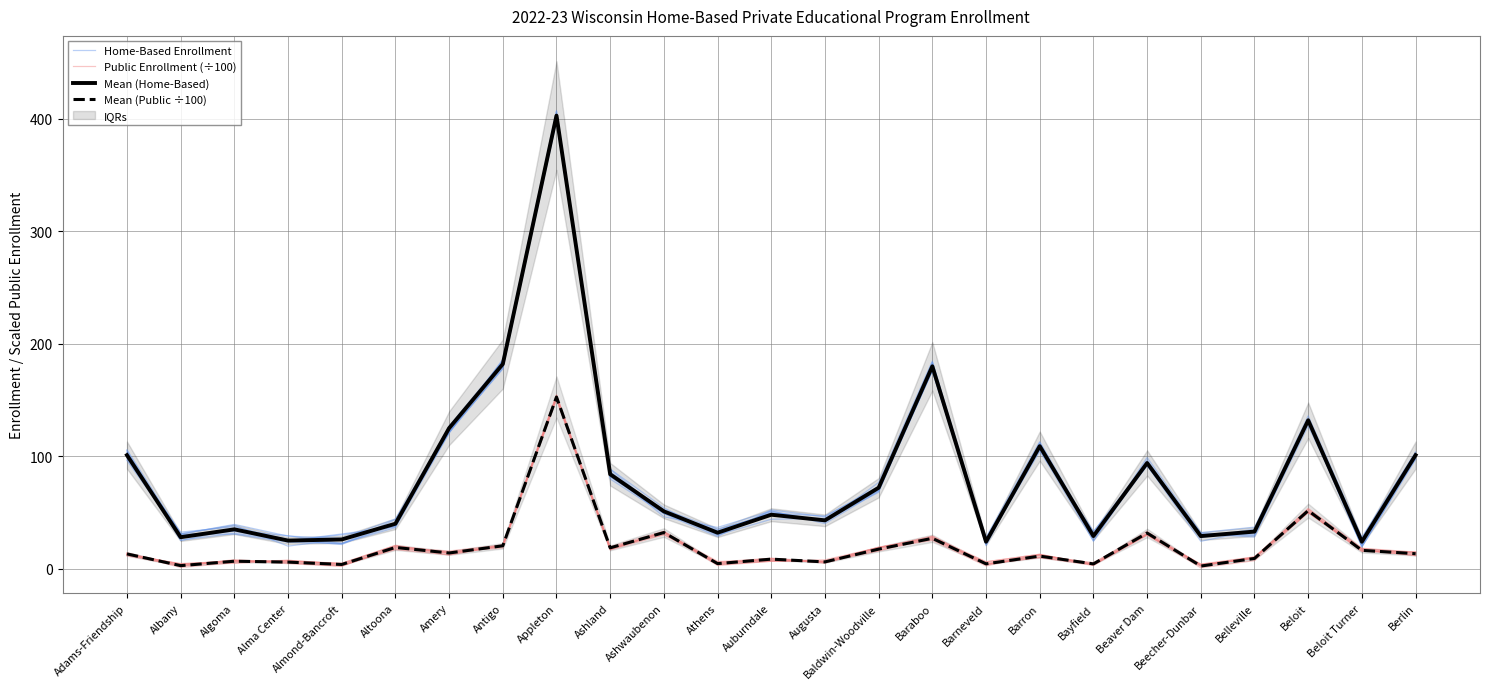

What is the label of the 16th point from the right?

Ashland